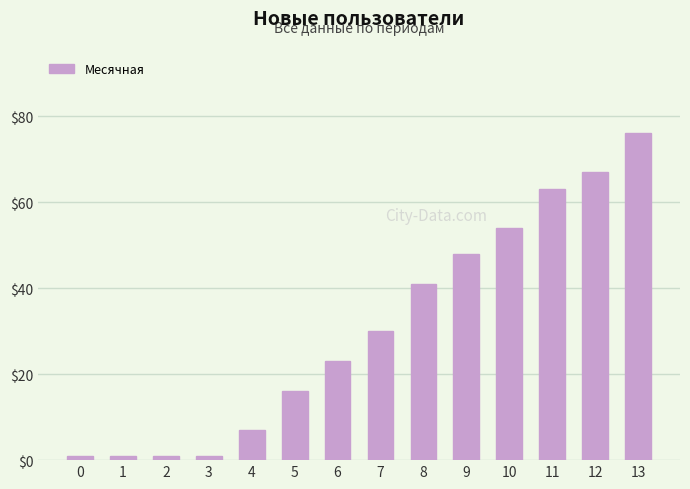

The value at 4 is 7. True or false?

True